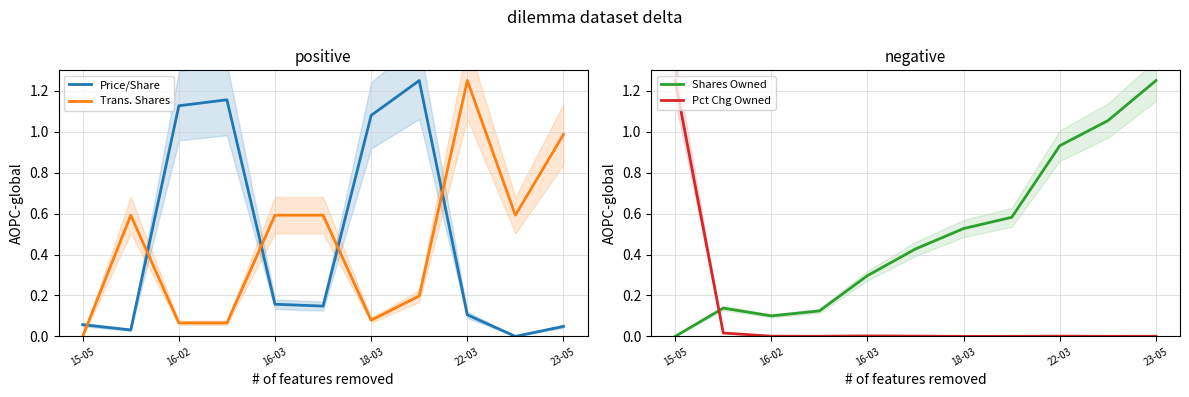

Which category has the highest value in the Trans. Shares series?

22-03